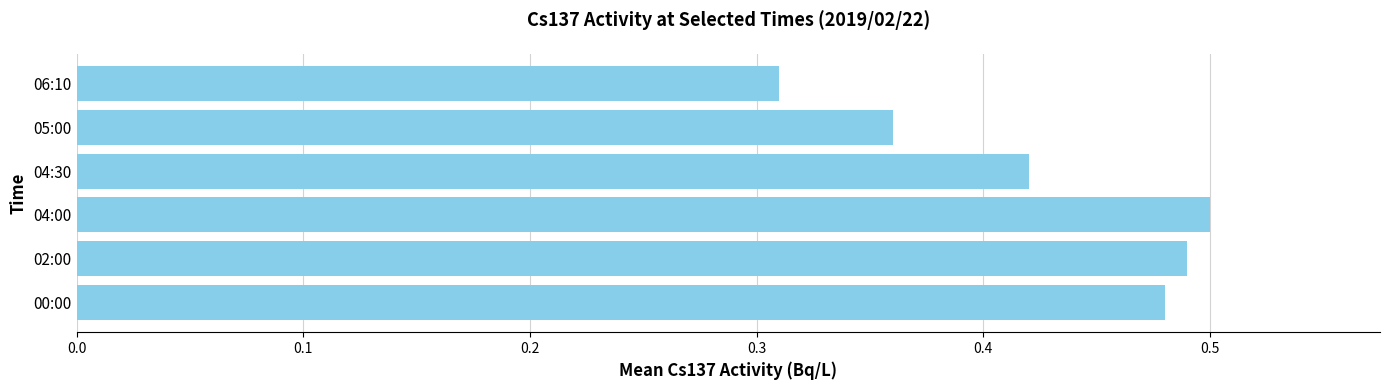

How many values are between 0 and 1?

6